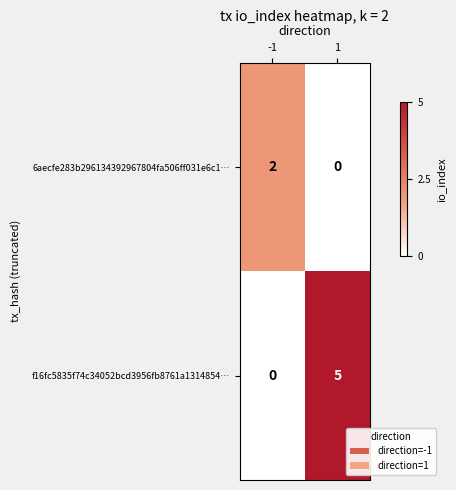

Reading left to right, what are all the values shown in this chart?

6aecfe283b296134392967804fa506ff031e6c1…: -1=2	1=0
f16fc5835f74c34052bcd3956fb8761a1314854…: -1=0	1=5